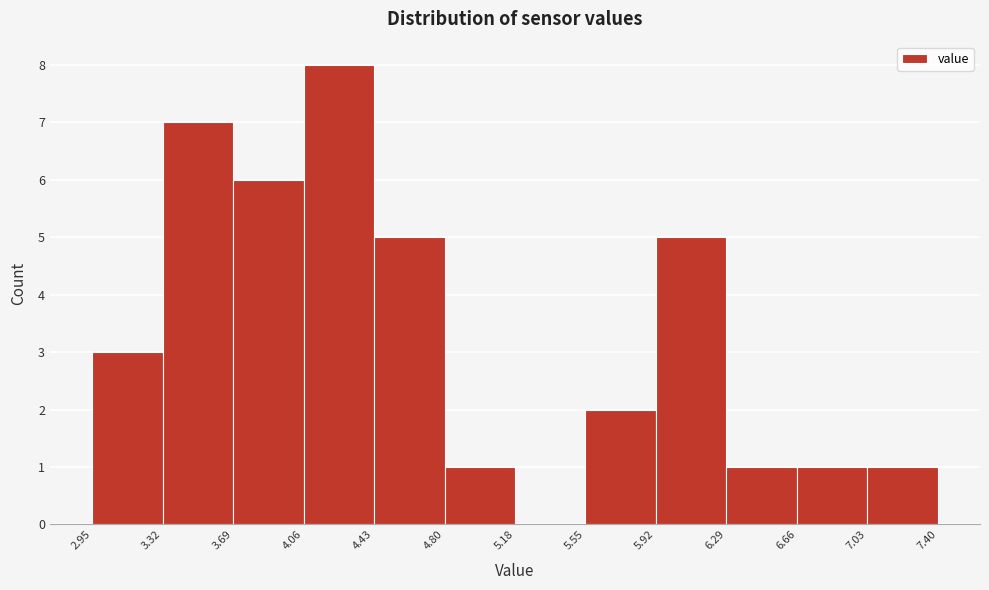

How tall is the bar that spans 2.95 to 3.32 on the x-axis? The values are not printed on the chart, so give them approximately, as read against the axis.

3